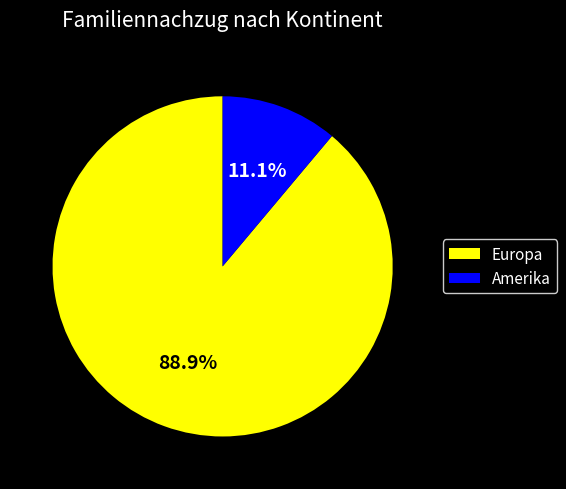

Which category accounts for the majority?

Europa